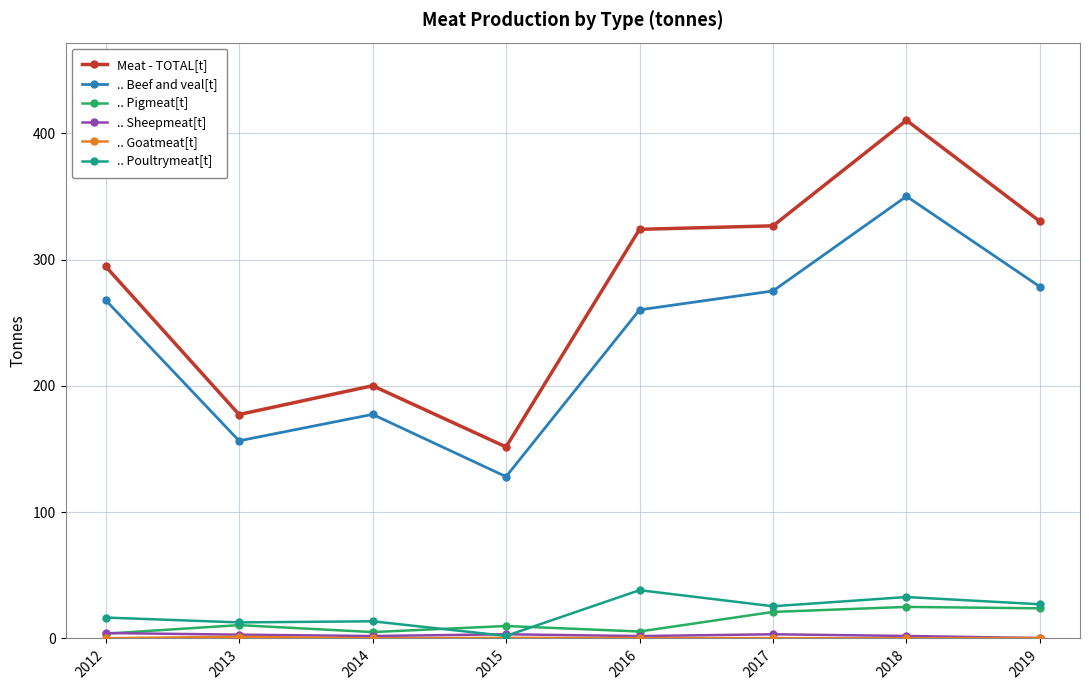

Where is the first local maximum for Meat - TOTAL[t]?

2014